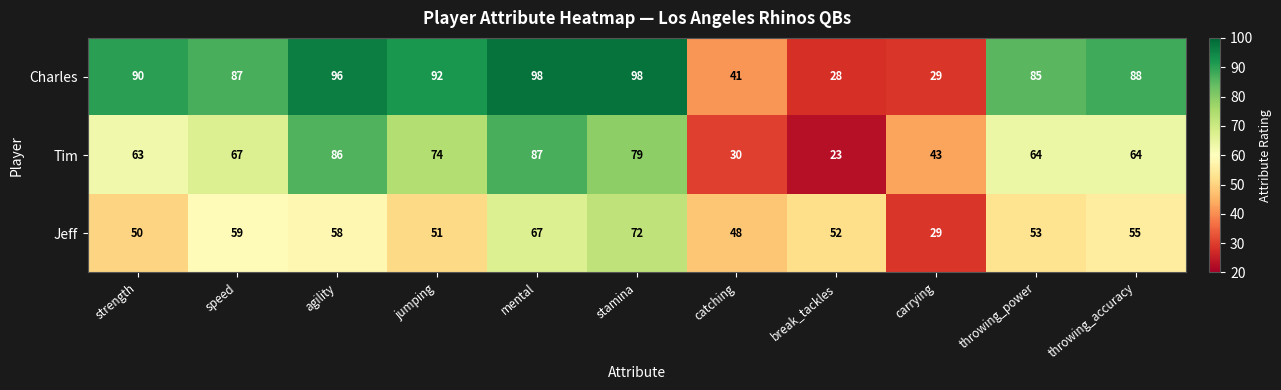

At how many categories does at least one series exceed 44?

10